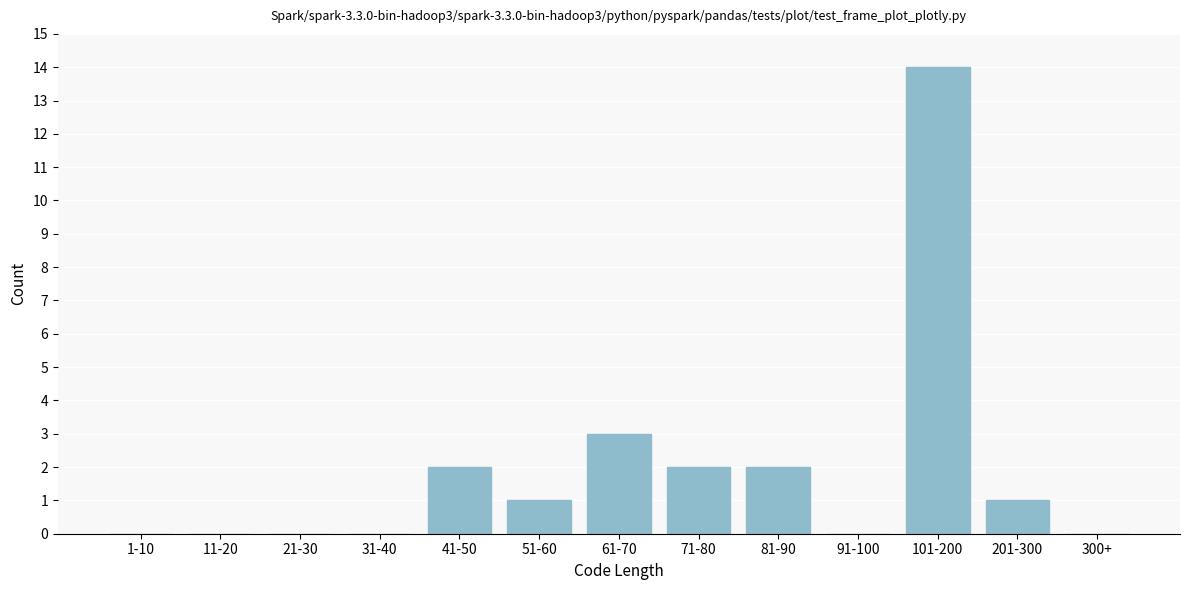

Reading left to right, what are all the values shown in this chart?

1-10=0	11-20=0	21-30=0	31-40=0	41-50=2	51-60=1	61-70=3	71-80=2	81-90=2	91-100=0	101-200=14	201-300=1	300+=0